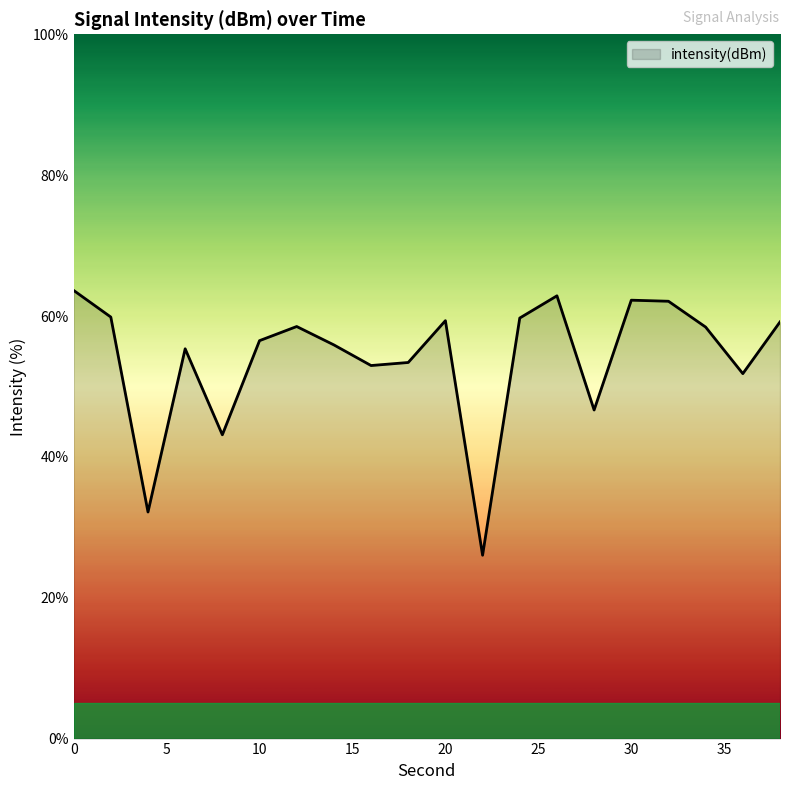

What is the difference between the maximum and minimum values?

37.6